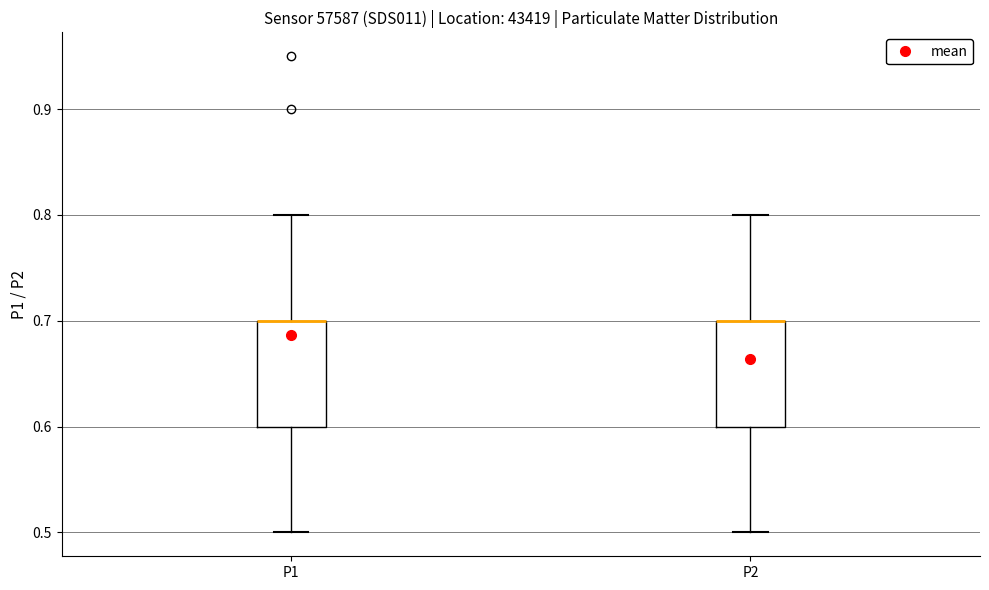

Where does the lower whisker of the box for P2 end on the y-axis? The values are not printed on the chart, so give them approximately, as read against the axis.

0.5